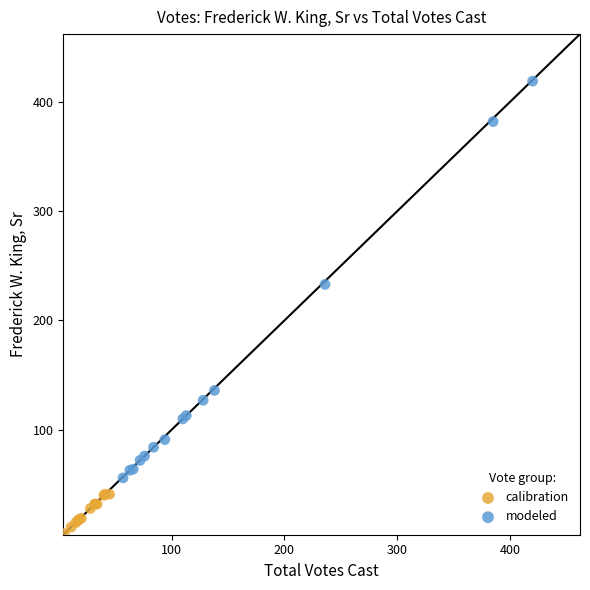

What are all the series names shown in the legend?

calibration, modeled